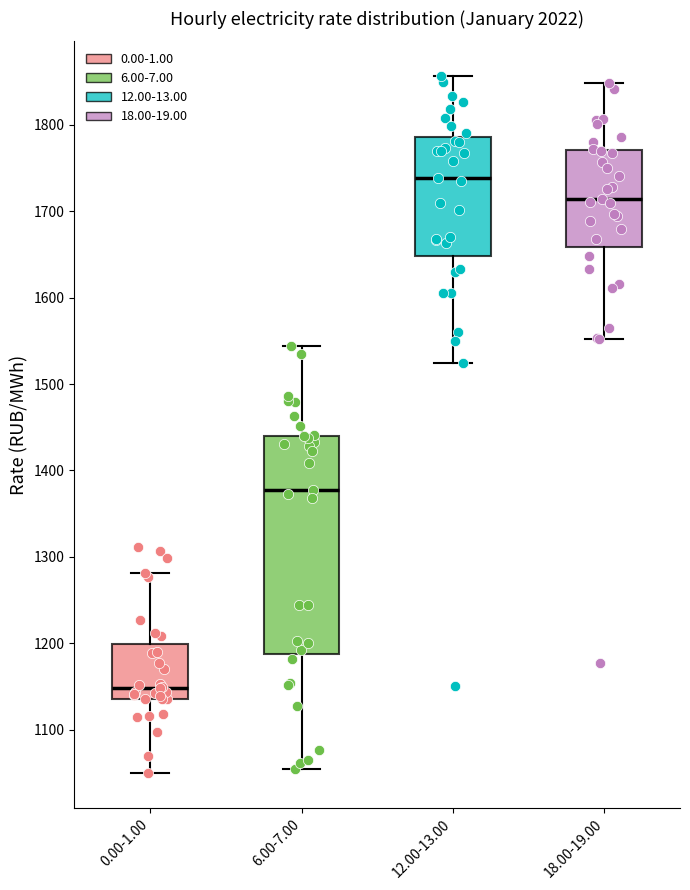

Reading left to right, transcribe this box plot: for each box, give where its median line is, the range the box spans, and where its two whiskers end, as read against the y-axis. The values are not printed on the chart, so give them approximately, as read against the axis.

0.00-1.00: median 1150, box 1140 to 1200, whiskers 1050 to 1280
6.00-7.00: median 1380, box 1190 to 1440, whiskers 1050 to 1540
12.00-13.00: median 1740, box 1650 to 1790, whiskers 1520 to 1860
18.00-19.00: median 1710, box 1660 to 1770, whiskers 1550 to 1850